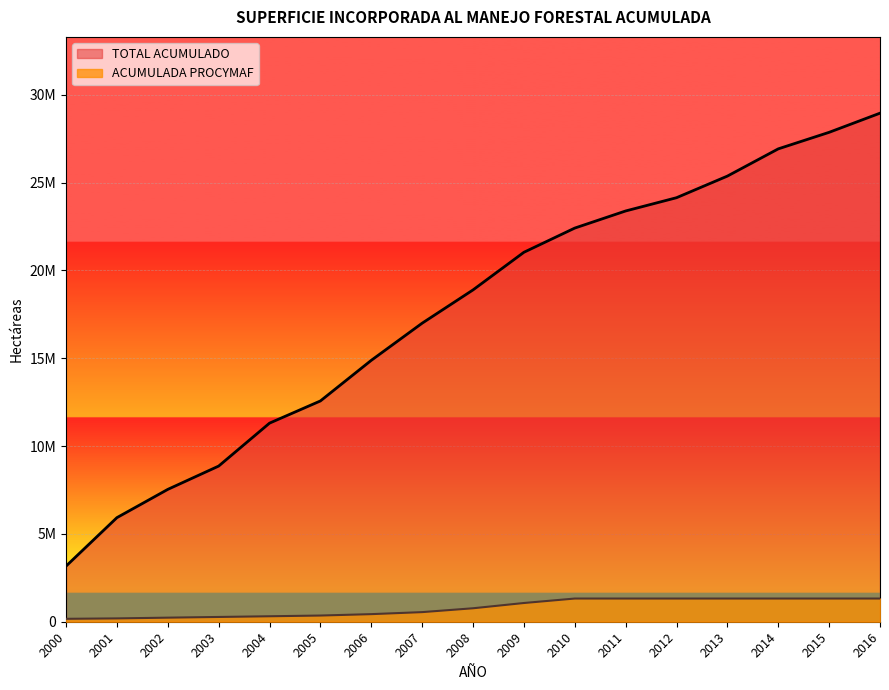

Rank the categories by ACUMULADA PROCYMAF value from lowest to highest.

2000, 2001, 2002, 2003, 2004, 2005, 2006, 2007, 2008, 2009, 2014, 2015, 2016, 2010, 2011, 2012, 2013